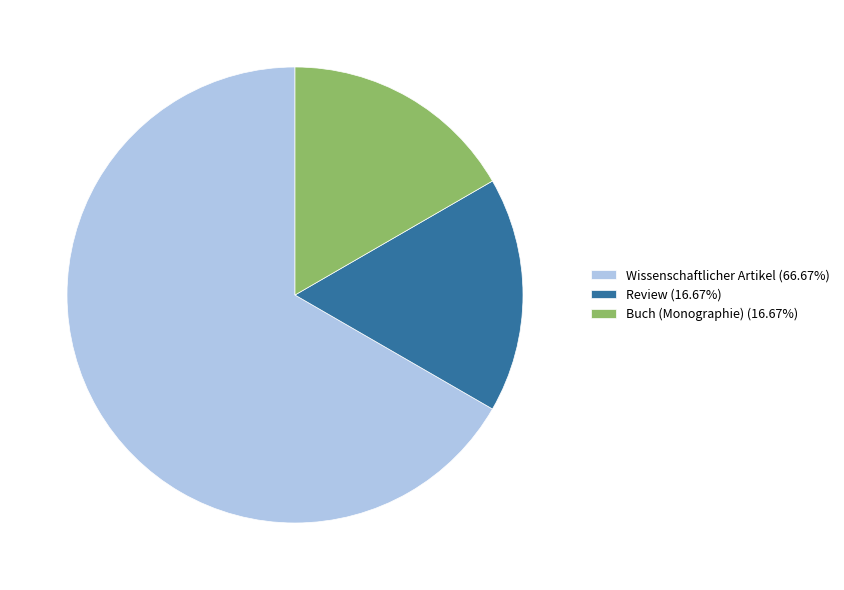

How many segments does this pie chart have?

3